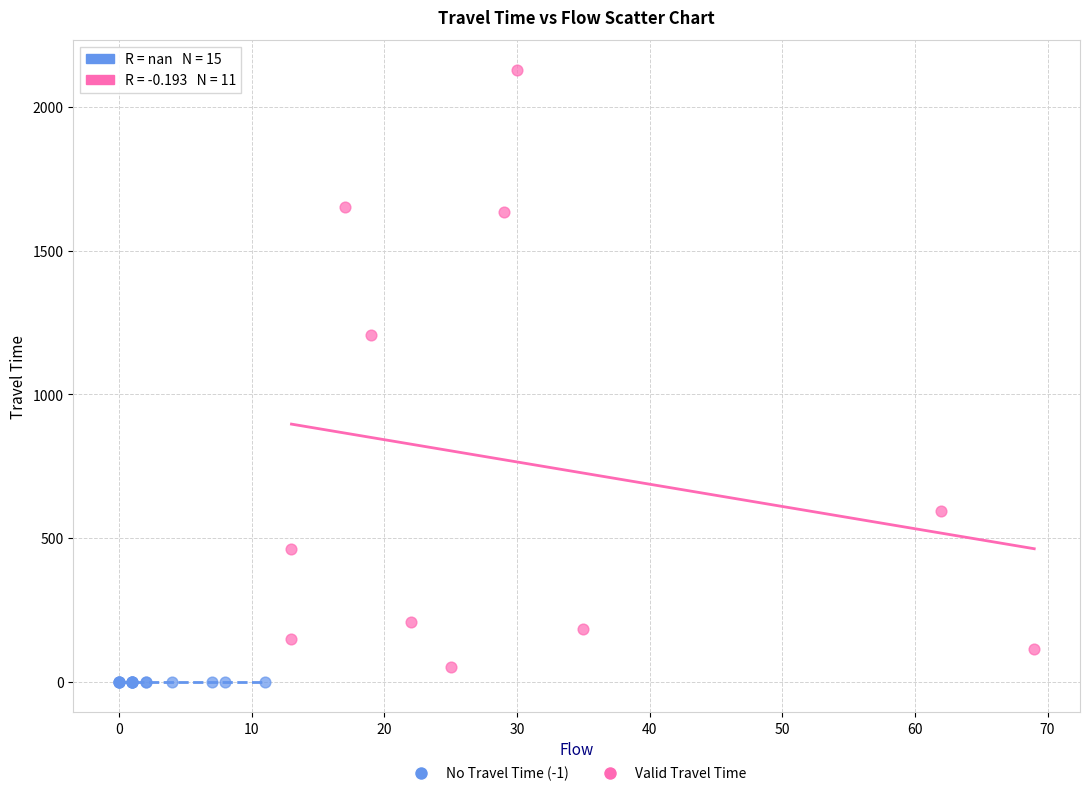

Which series contains the highest Y value?

Valid Travel Time